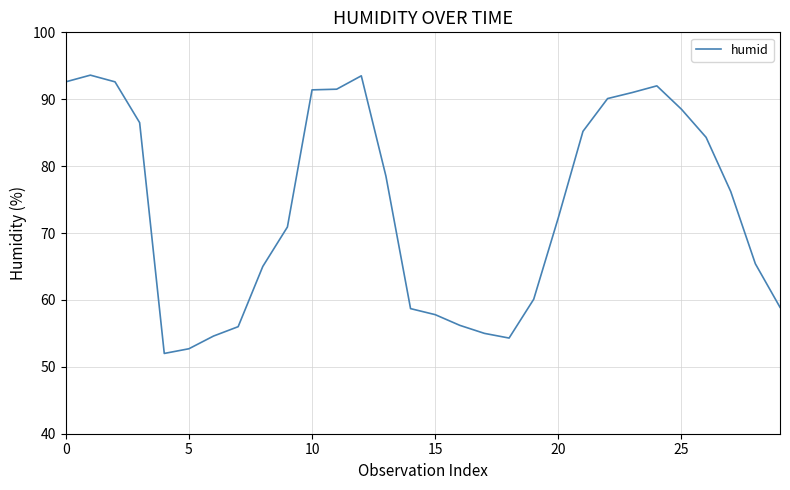

What is the greatest value displayed?

93.6